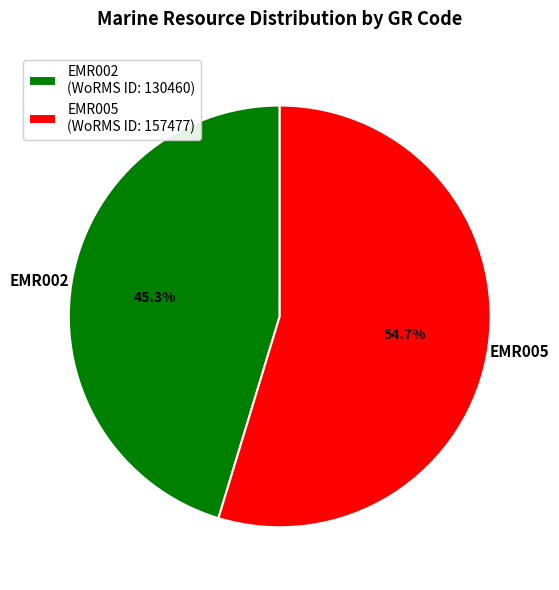

Count the number of slices in the pie.

2